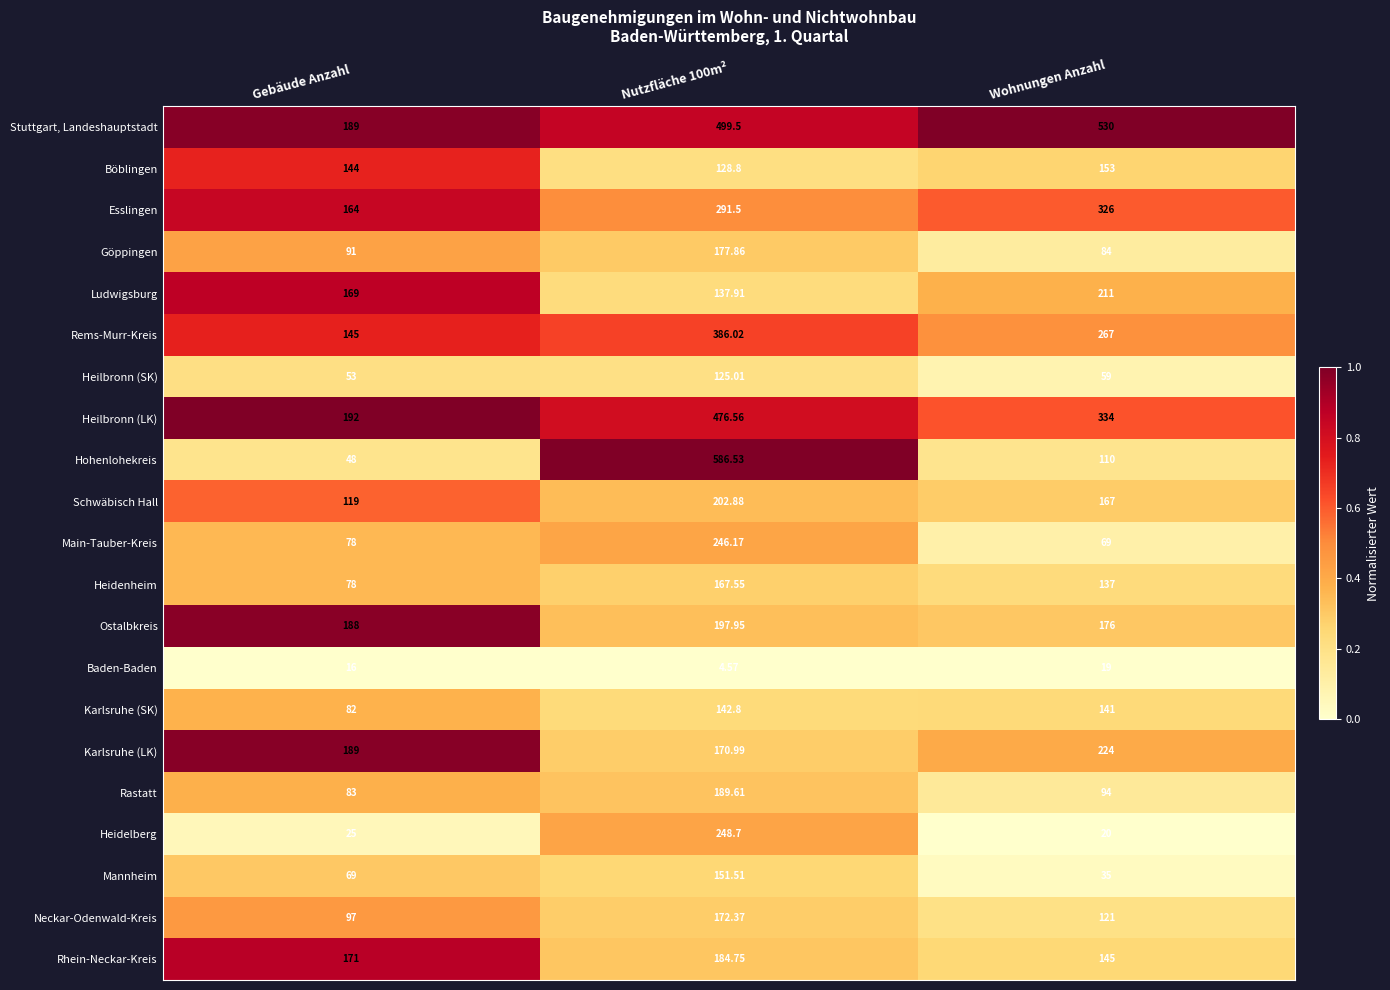

Rank the series at Wohnungen Anzahl from lowest to highest value.

Baden-Baden, Heidelberg, Mannheim, Heilbronn (SK), Main-Tauber-Kreis, Göppingen, Rastatt, Hohenlohekreis, Neckar-Odenwald-Kreis, Heidenheim, Karlsruhe (SK), Rhein-Neckar-Kreis, Böblingen, Schwäbisch Hall, Ostalbkreis, Ludwigsburg, Karlsruhe (LK), Rems-Murr-Kreis, Esslingen, Heilbronn (LK), Stuttgart, Landeshauptstadt